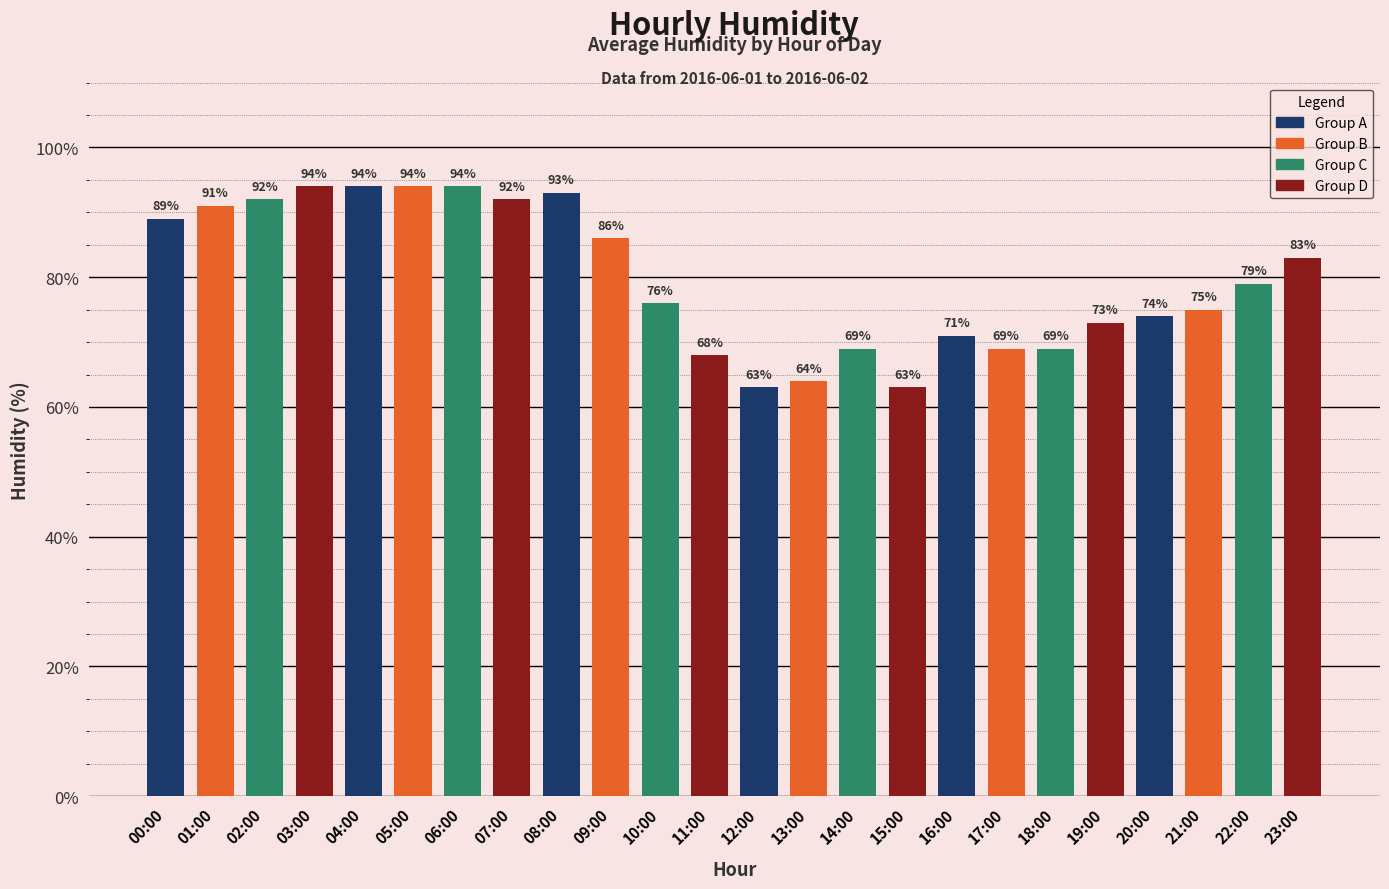

Count the number of data series in this chart.

1